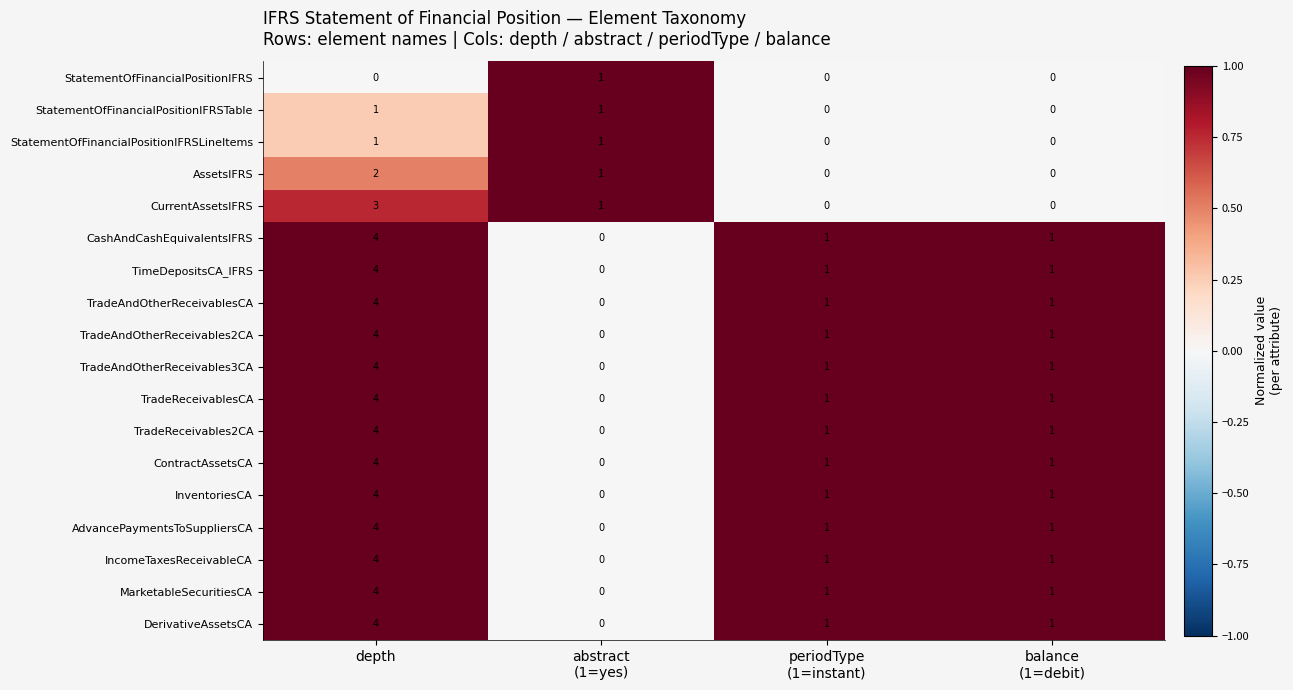

Count the MarketableSecuritiesCA values in the range 1 to 4.

3